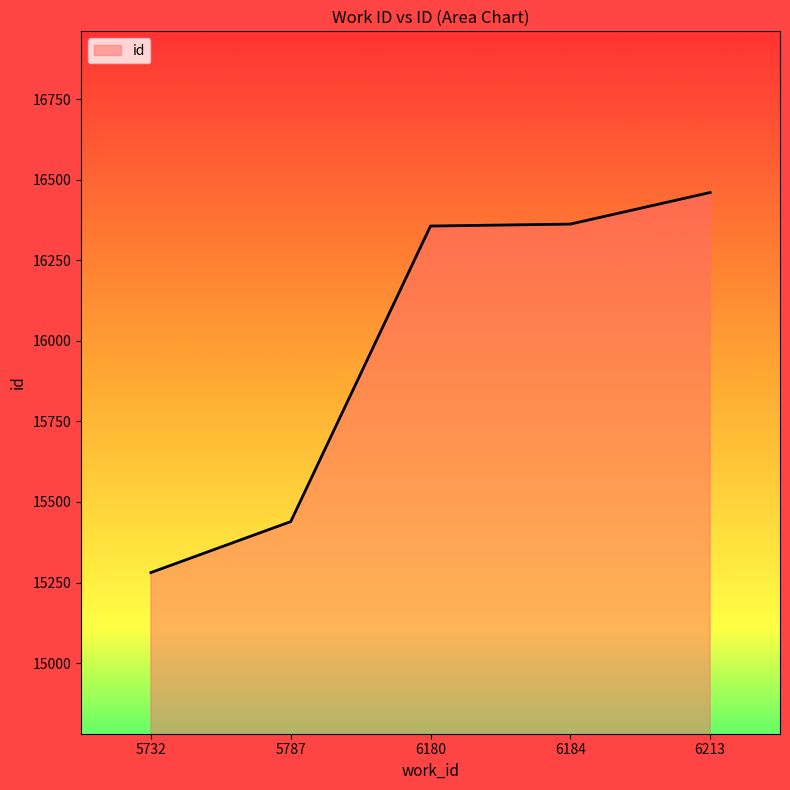

What is the minimum value shown in the chart?

15281